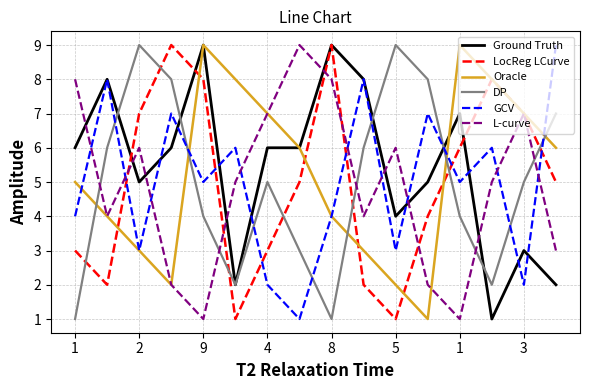

What is the maximum value shown in the chart?

9